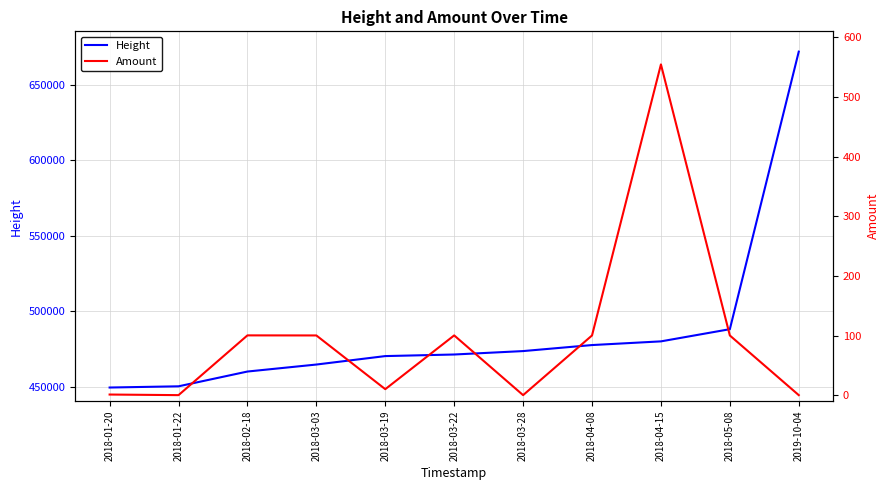

How many values in the Amount series exceed 100?

6